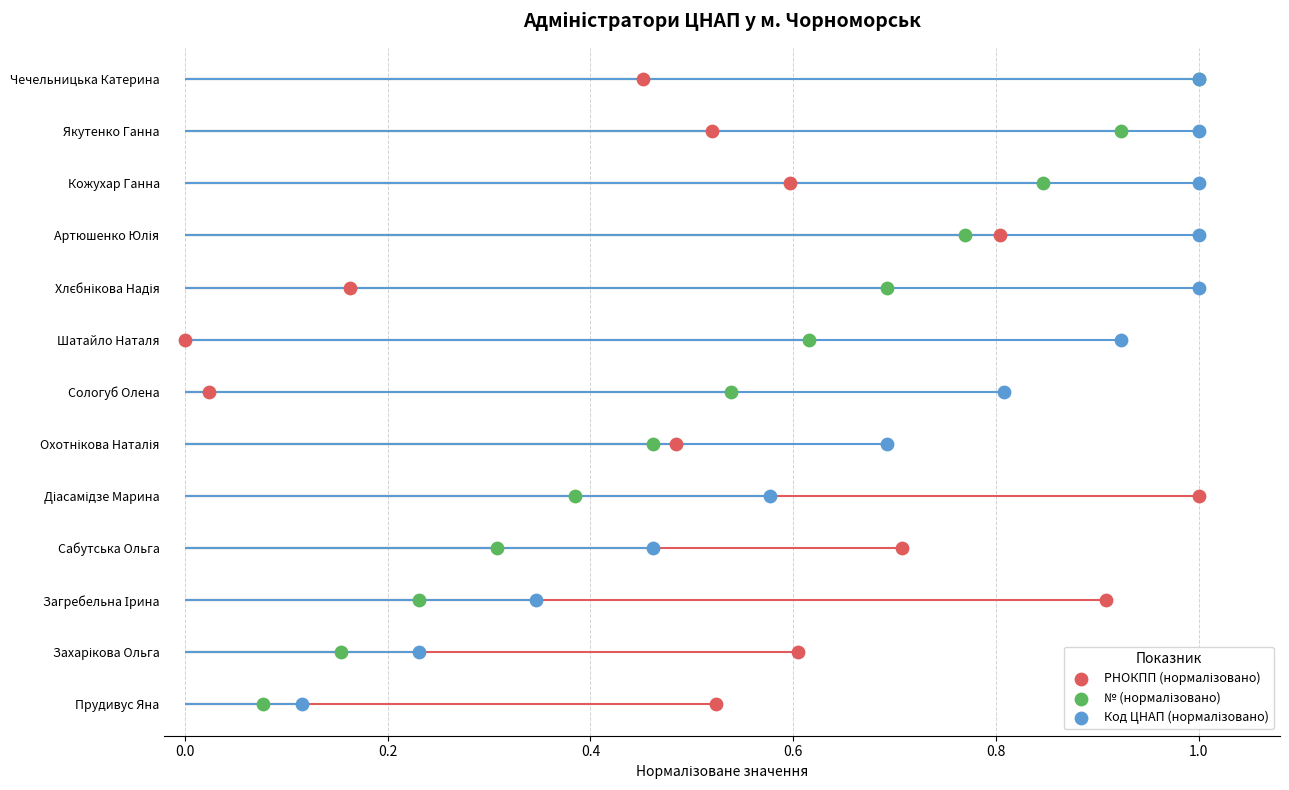

Which series has the widest spread of Y values?

РНОКПП (нормалізовано)